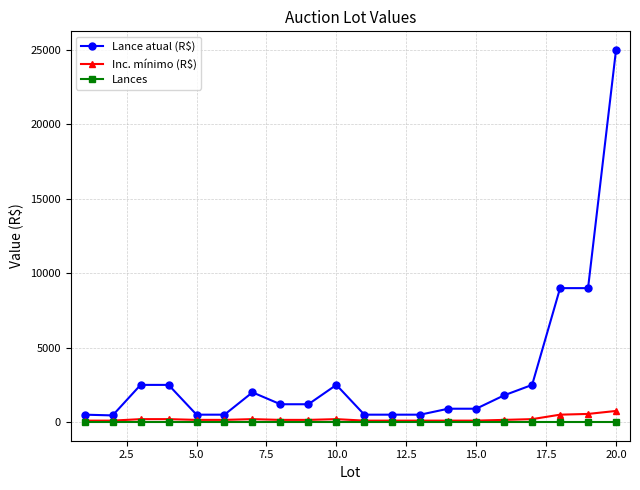

How many lines are shown in the chart?

3